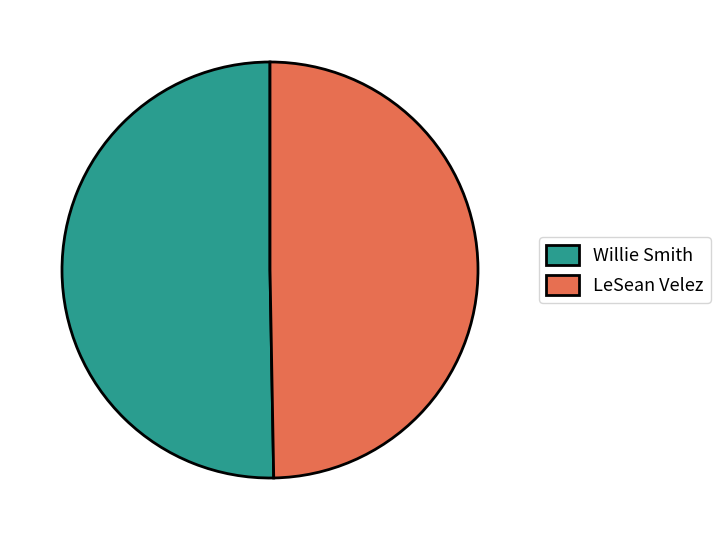

Which has a higher value, LeSean Velez or Willie Smith?

Willie Smith